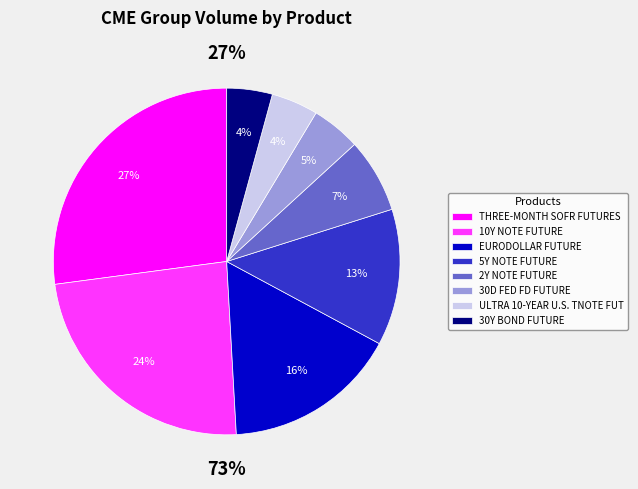

What percentage is NOT represented by 30Y BOND FUTURE?

95.8%